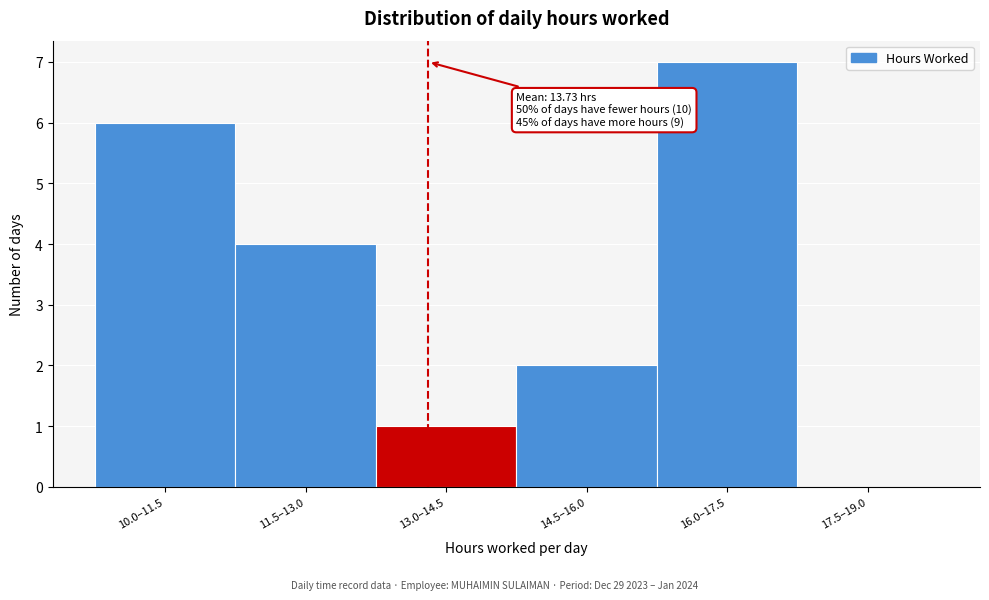

Reading right to left, extract all data points from this chart.

17.5–19.0=0	16.0–17.5=7	14.5–16.0=2	13.0–14.5=1	11.5–13.0=4	10.0–11.5=6